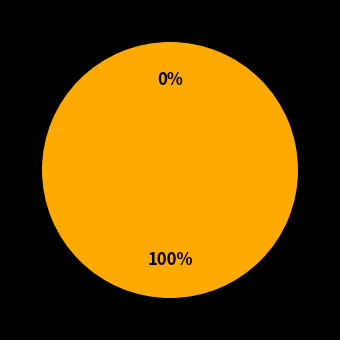

Count the number of slices in the pie.

2